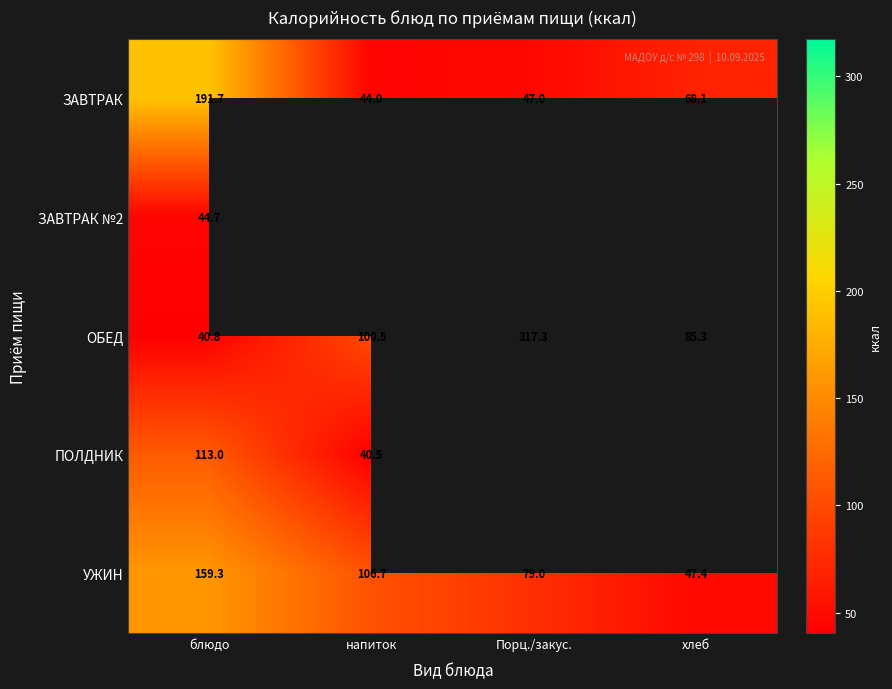

At which category is the sum across all series the highest?

блюдо